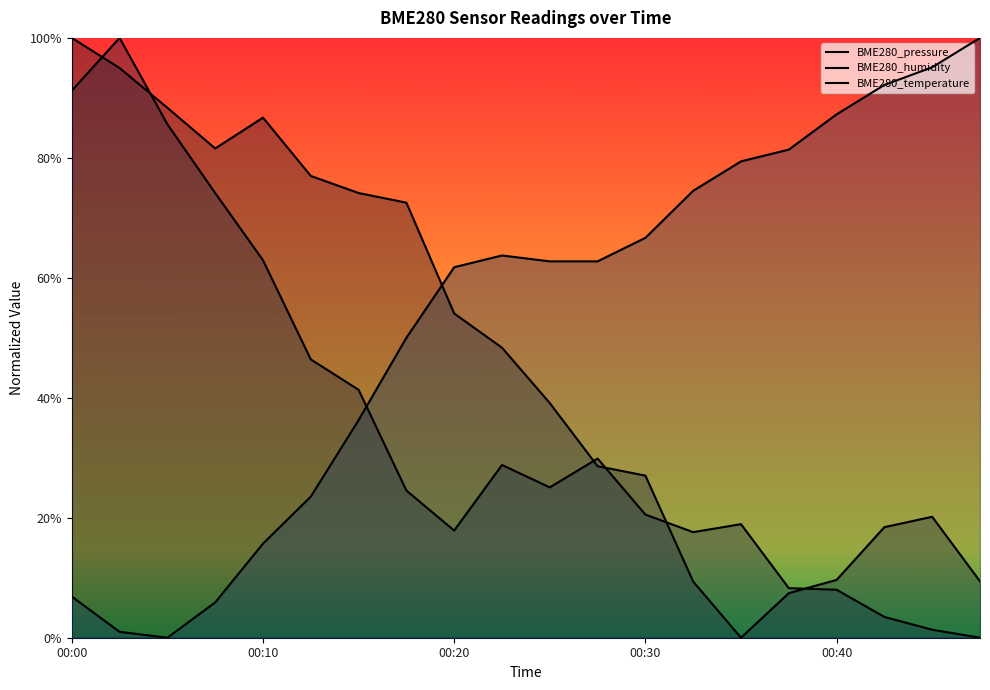

At which label does BME280_pressure reach its minimum?

00:35